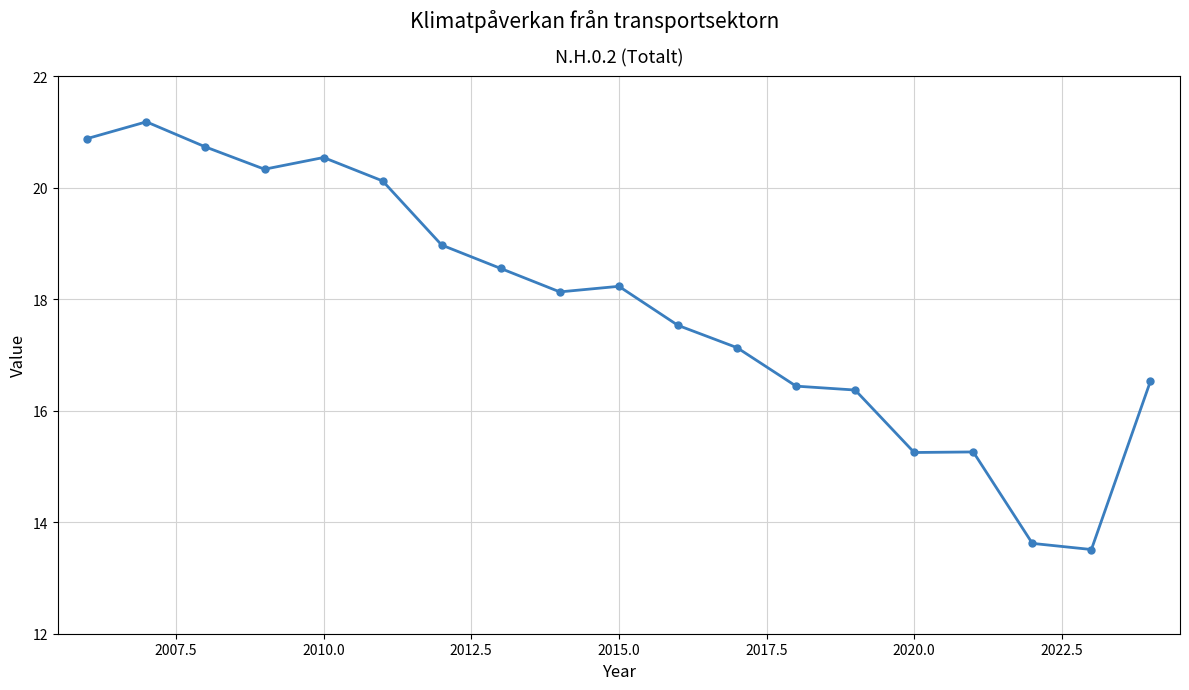

What is the average value?

17.9